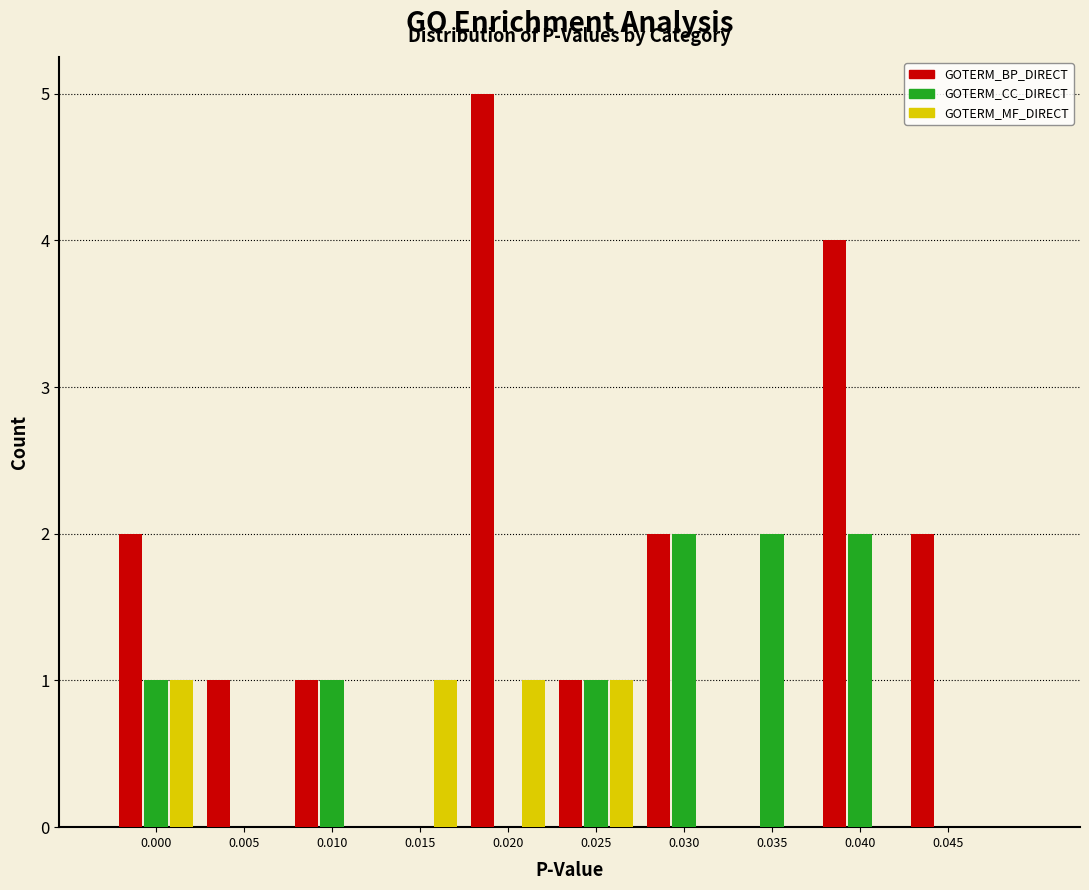

Reading left to right, transcribe all the data shown in this chart.

GOTERM_BP_DIRECT: 0.000=2	0.005=1	0.010=1	0.015=0	0.020=5	0.025=1	0.030=2	0.035=0	0.040=4	0.045=2
GOTERM_CC_DIRECT: 0.000=1	0.005=0	0.010=1	0.015=0	0.020=0	0.025=1	0.030=2	0.035=2	0.040=2	0.045=0
GOTERM_MF_DIRECT: 0.000=1	0.005=0	0.010=0	0.015=1	0.020=1	0.025=1	0.030=0	0.035=0	0.040=0	0.045=0